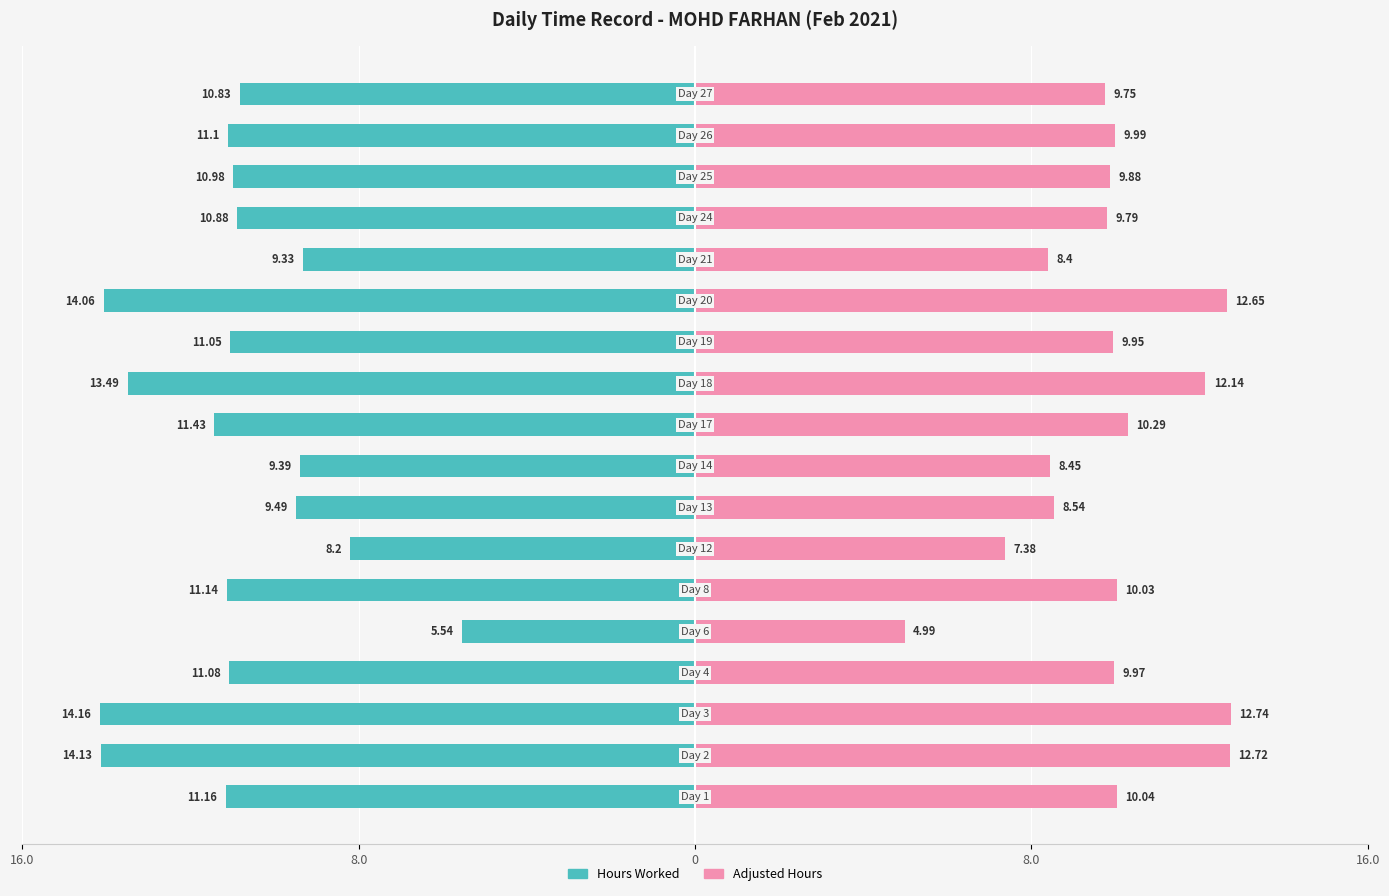

Is it true that Hours Worked equals -16.9 at 17?

False